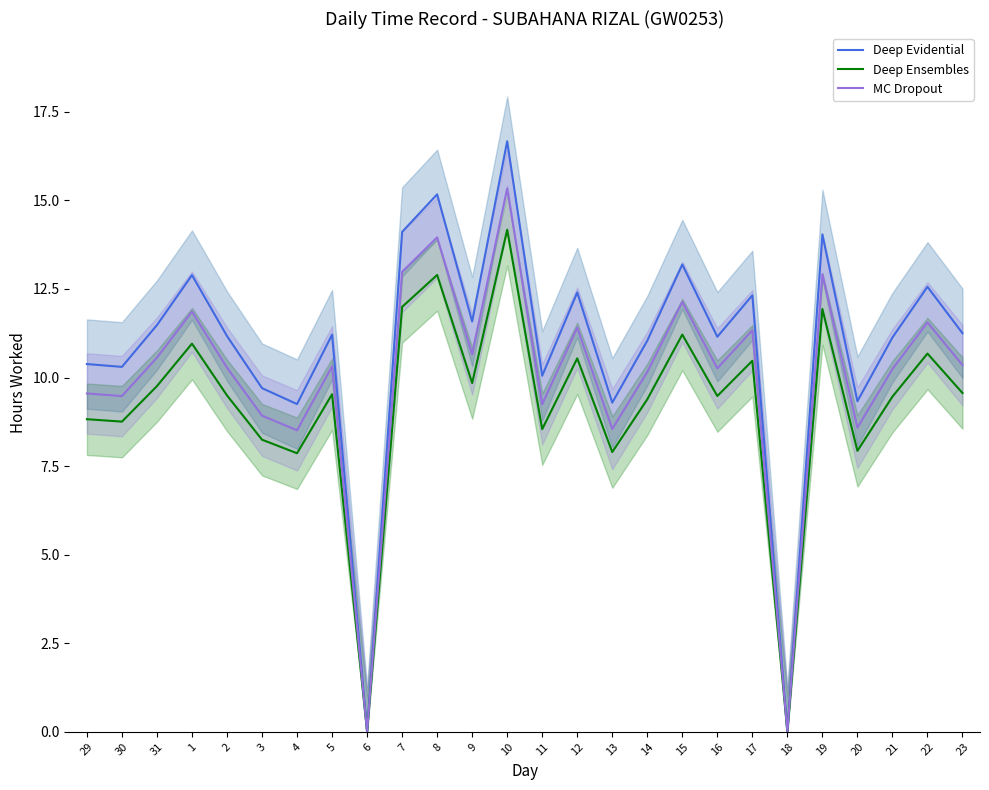

True or false: MC Dropout has a value of 11.7 at 20.

False